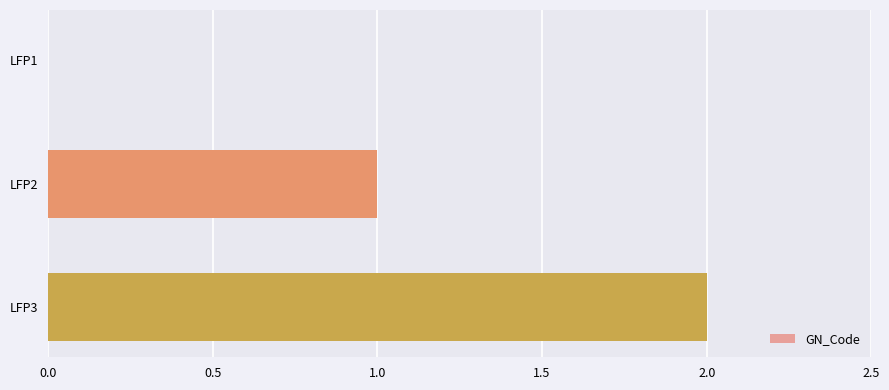

What is the sum of all values?

3